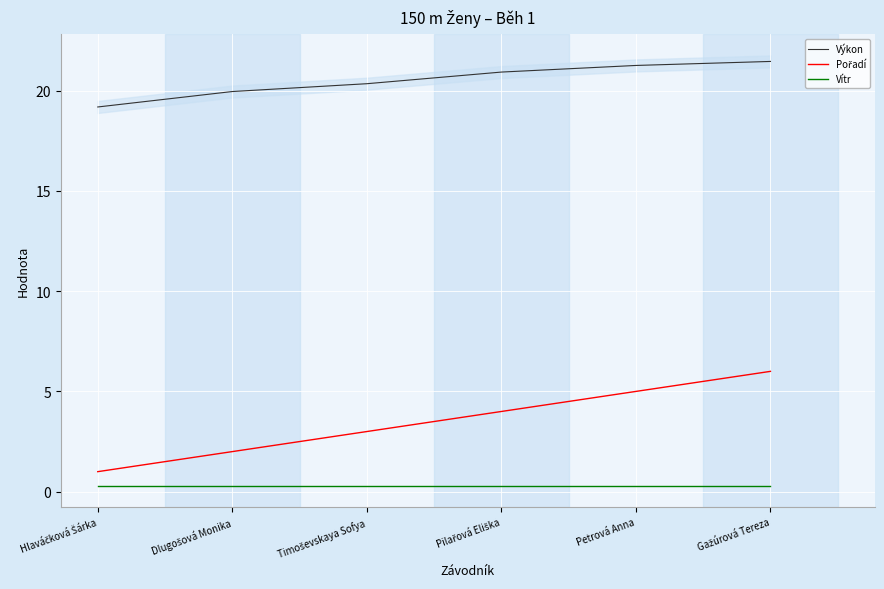

What is the label of the 3rd point from the left?

Timoševskaya Sofya